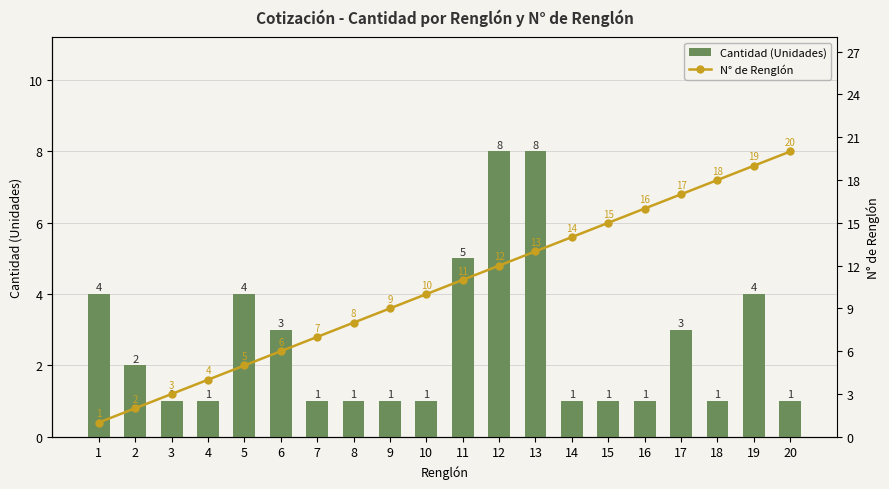

The value of N° de Renglón at 2 is 2. True or false?

True